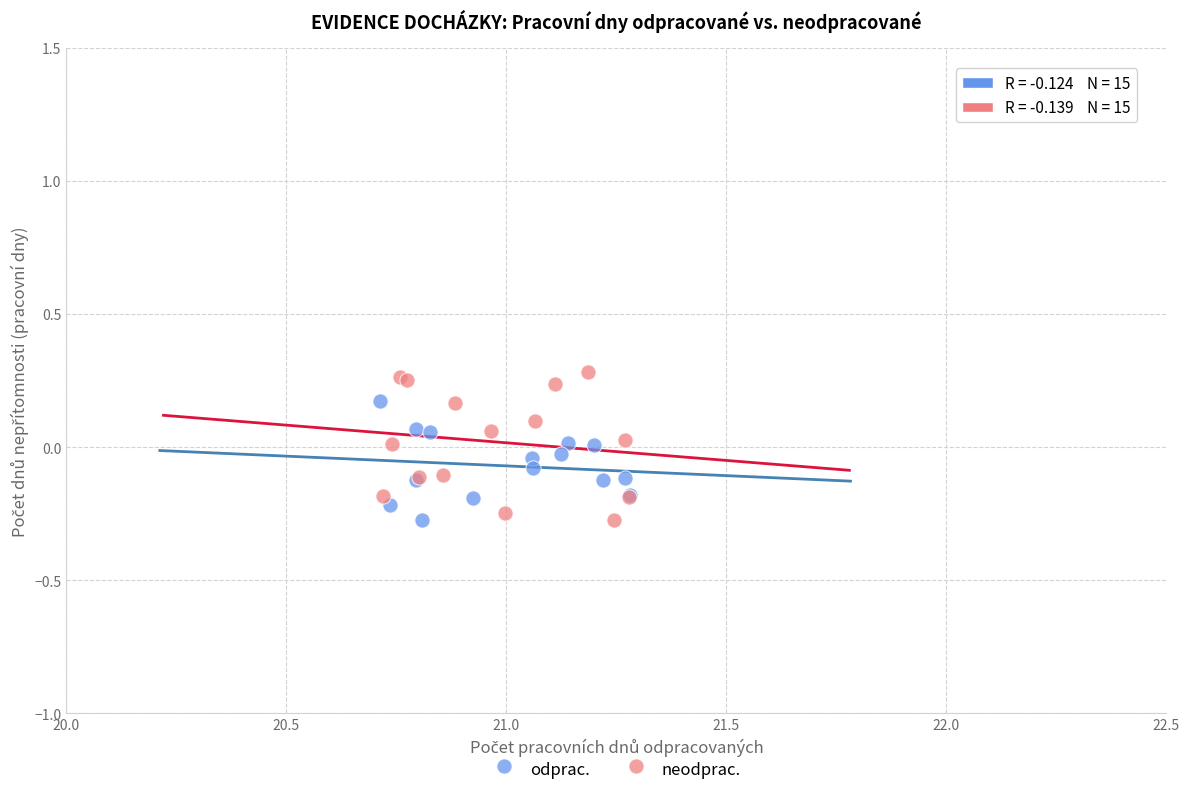

Which series contains the highest Y value?

neodprac.